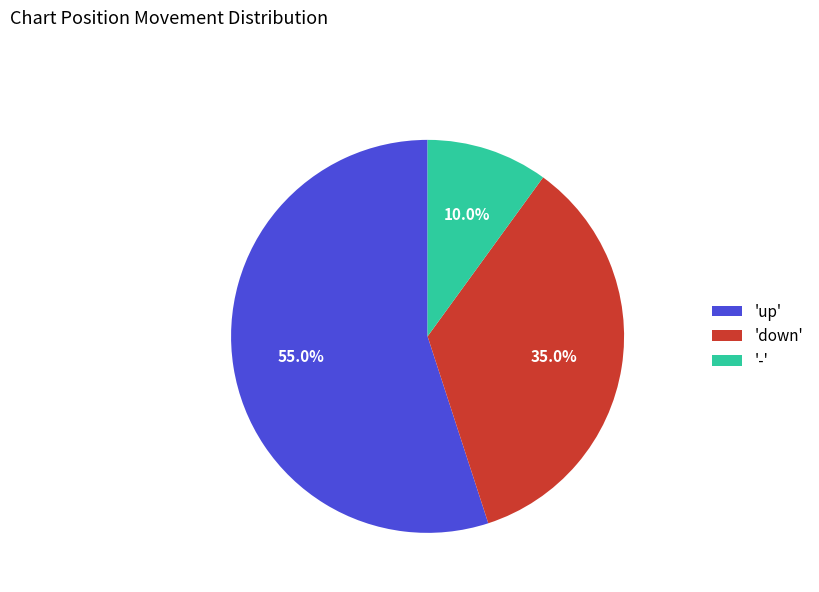

How many slices are in this pie chart?

3